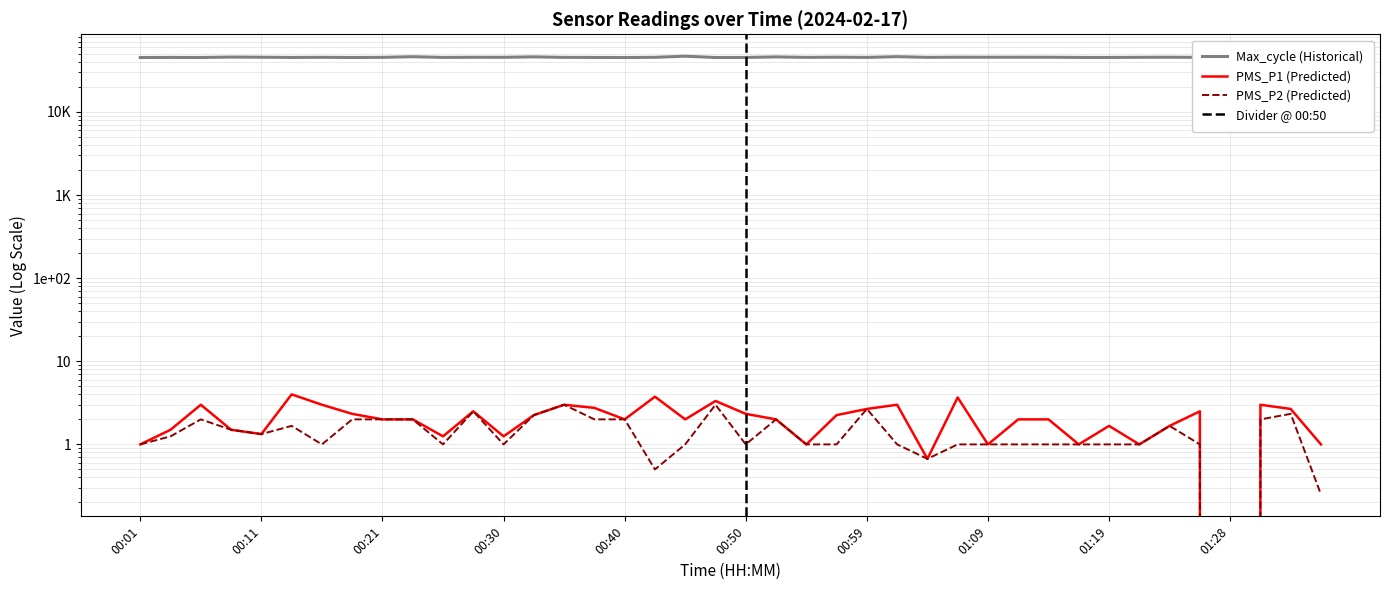

Is it true that Max_cycle equals 45306.0 at 01:19?

True